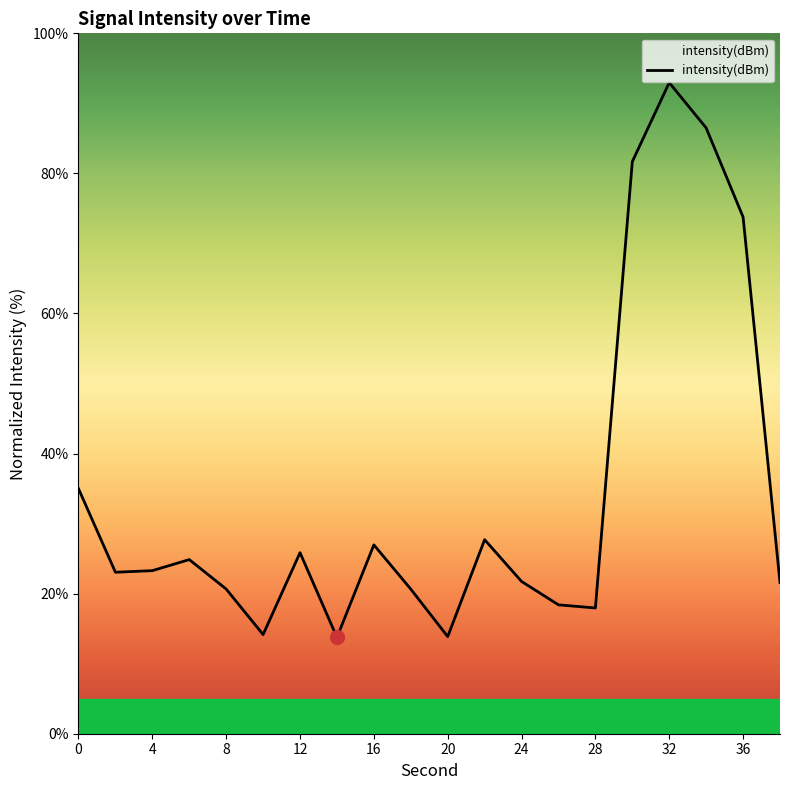

What is the difference between the maximum and minimum values?

79.2